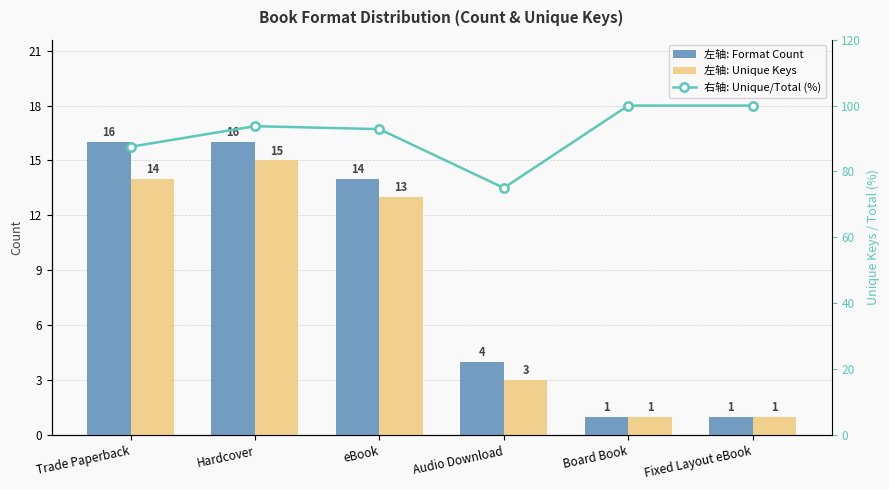

At which label does Format Count reach its minimum?

Board Book